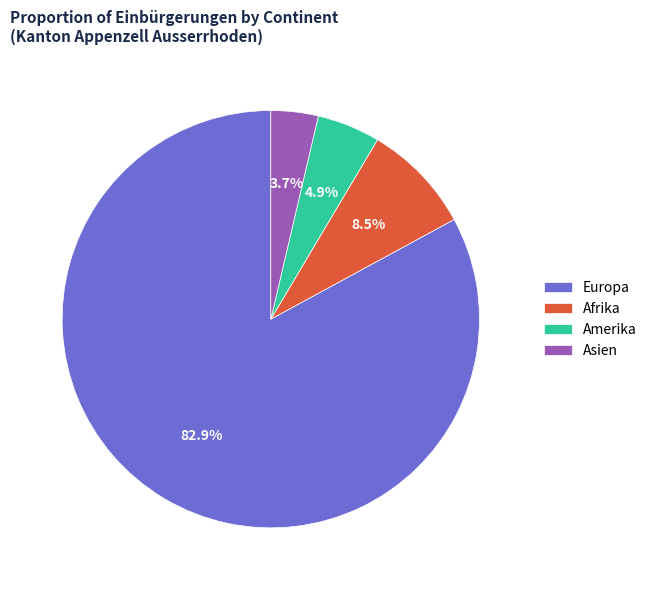

How many slices are in this pie chart?

4